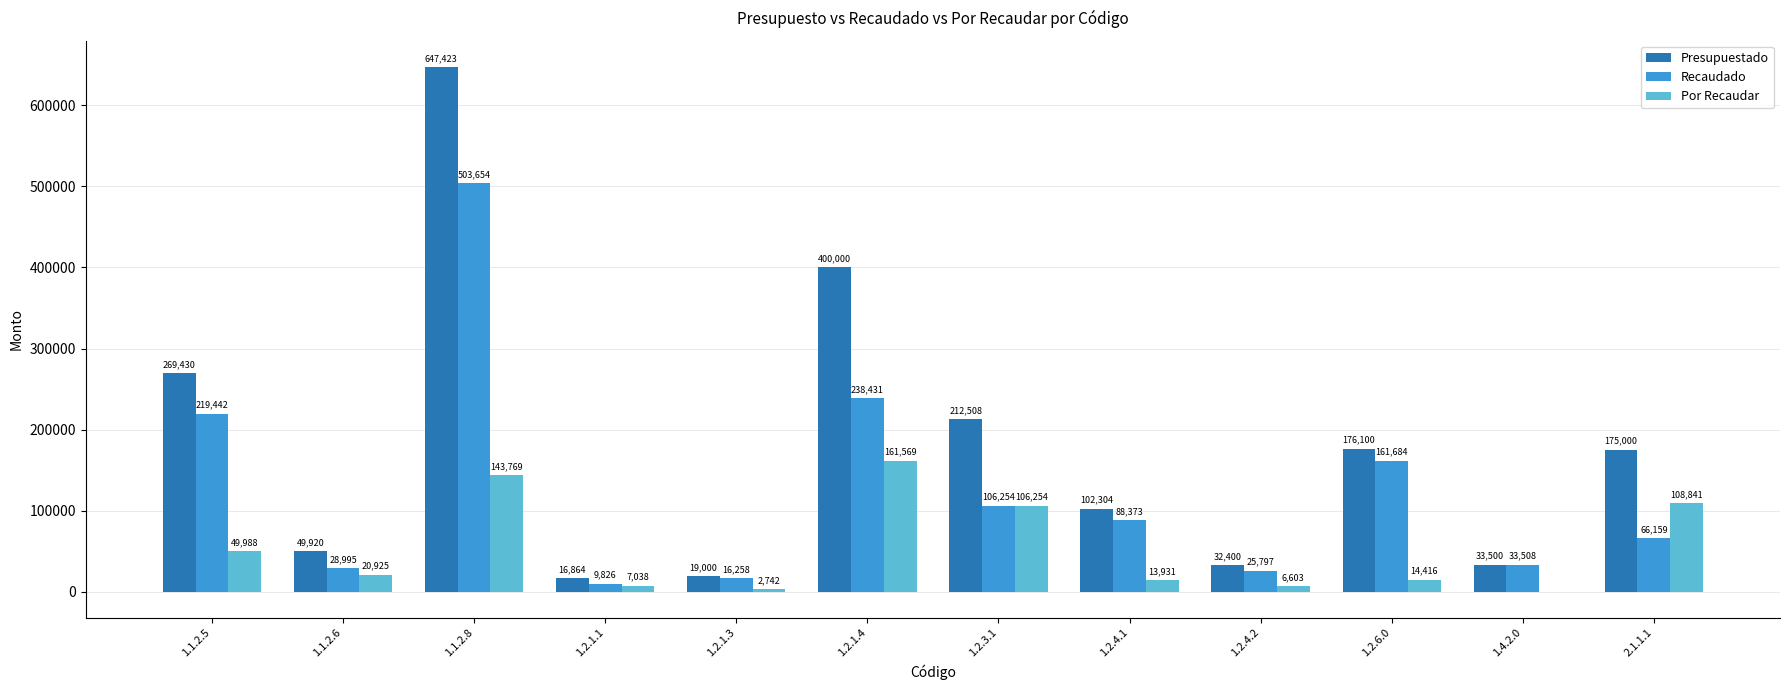

What are all the series names shown in the legend?

Presupuestado, Recaudado, Por Recaudar